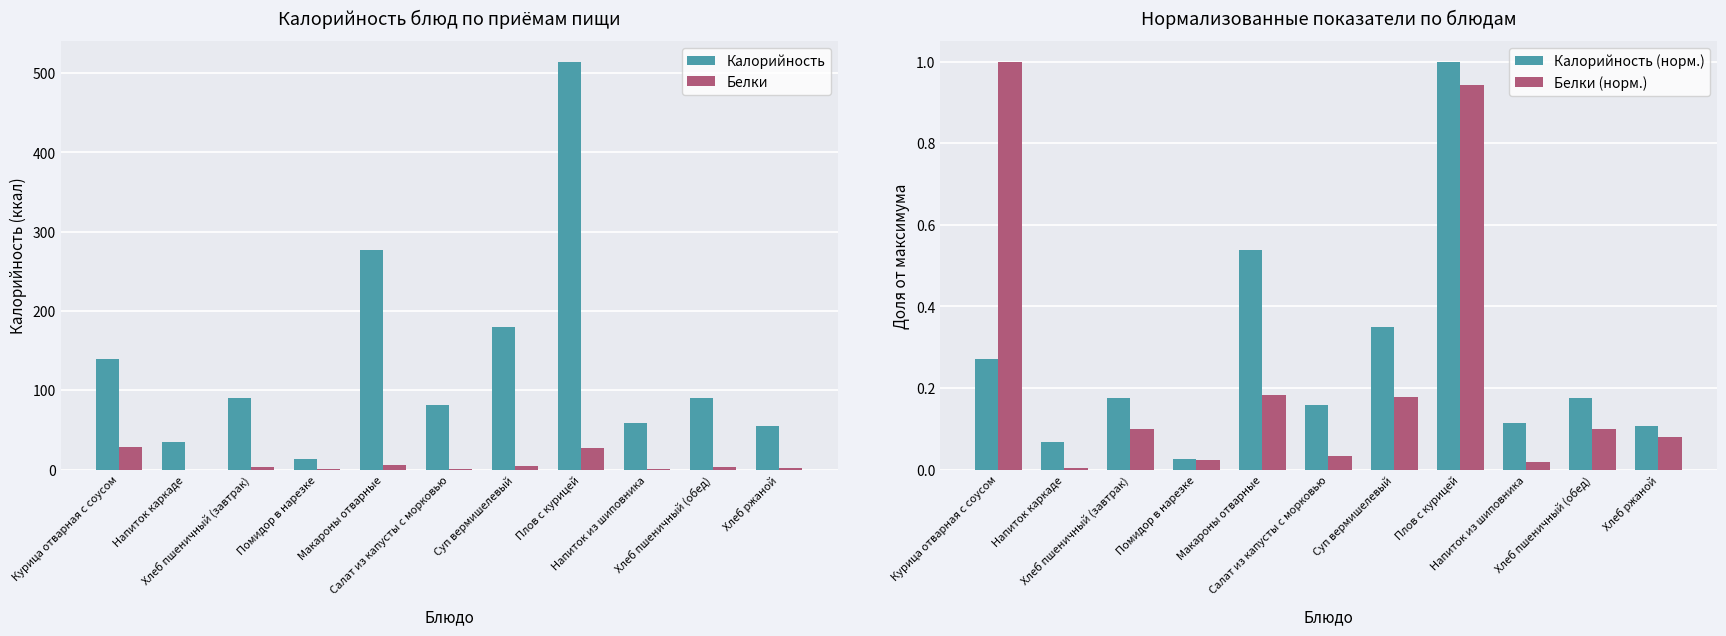

Reading left to right, list all the values displayed in this chart.

Калорийность: 139.3	35.0	90.6	12.8	277.0	81.5	179.6	514.6	58.8	90.6	54.9
Белки: 28.9	0.1	2.9	0.7	5.3	1.0	5.2	27.3	0.5	2.9	2.3
Калорийность (норм.): 0.3	0.1	0.2	0.0	0.5	0.2	0.3	1.0	0.1	0.2	0.1
Белки (норм.): 1.0	0.0	0.1	0.0	0.2	0.0	0.2	0.9	0.0	0.1	0.1